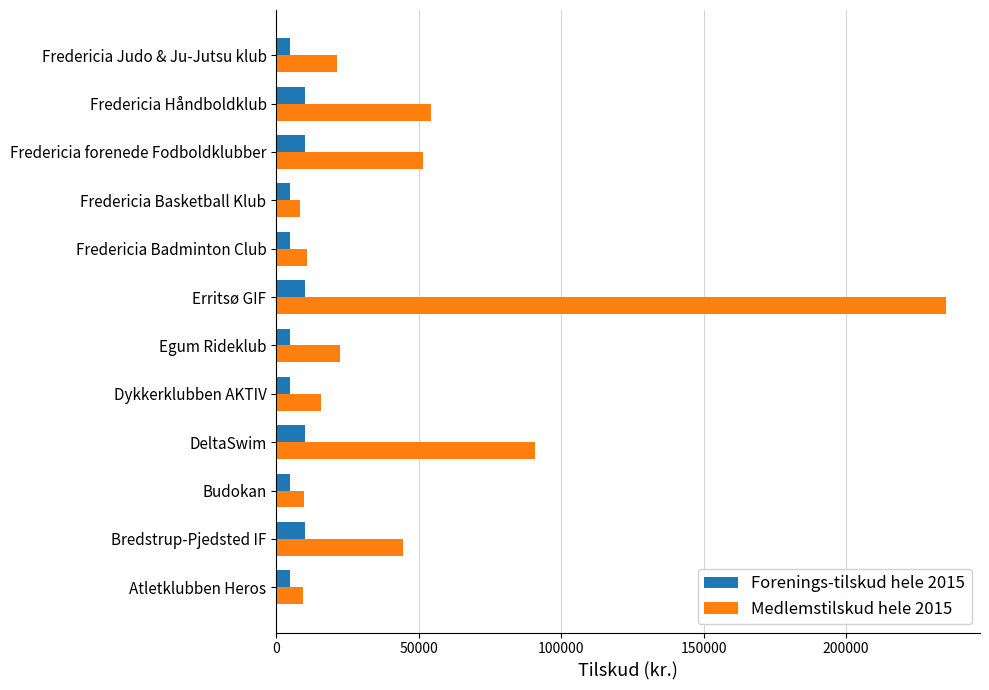

What is the maximum value for Forenings-tilskud hele 2015?

9960.0